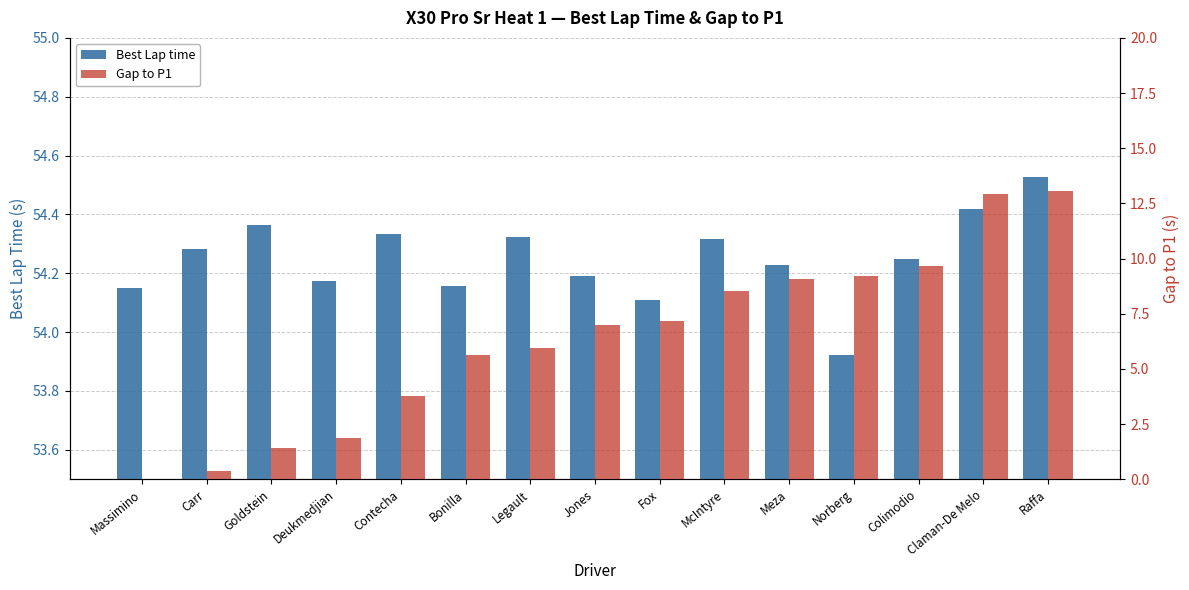

At how many categories does at least one series exceed 50?

15